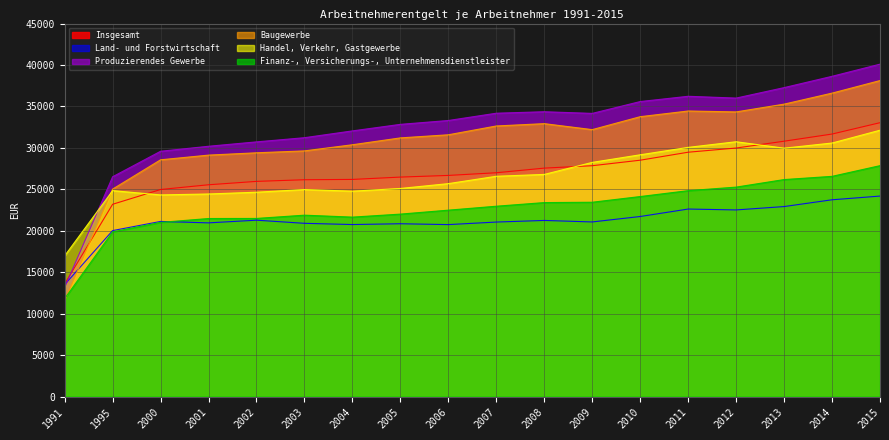

True or false: Insgesamt and Land- und Forstwirtschaft cross at least once.

False